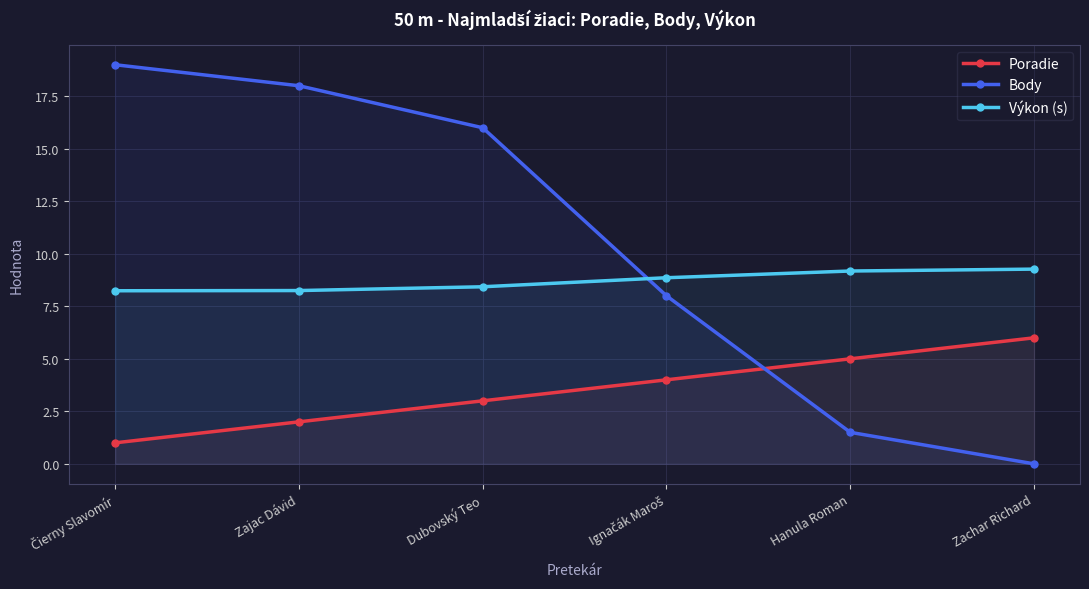

At which label does Poradie reach its minimum?

Čierny Slavomír